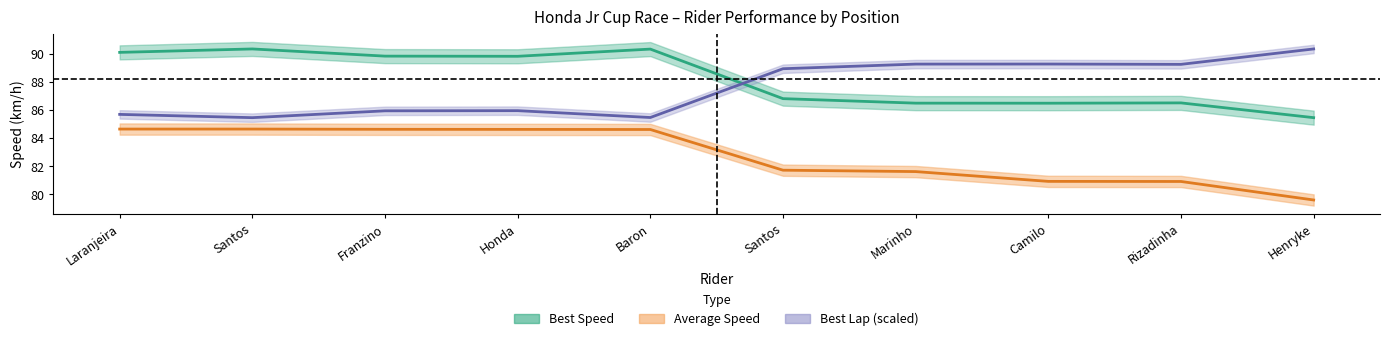

What is the total value across all series at Baron?

260.4